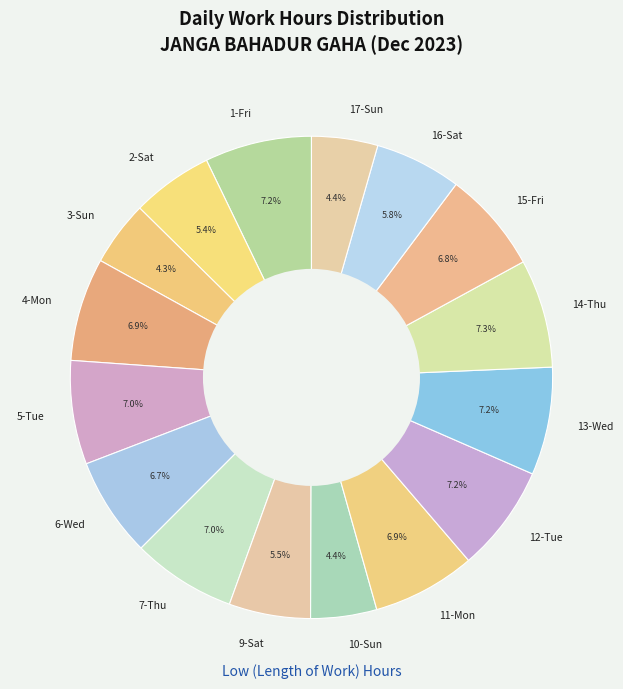

What percentage is the 11-Mon slice, to the nearest percent?

7%